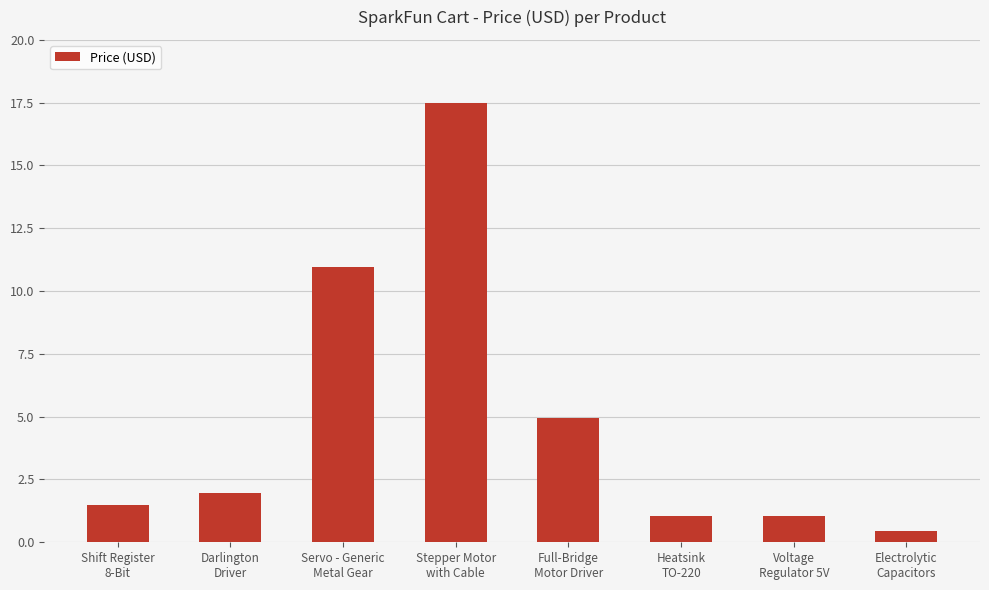

What is the sum of all values?

39.4